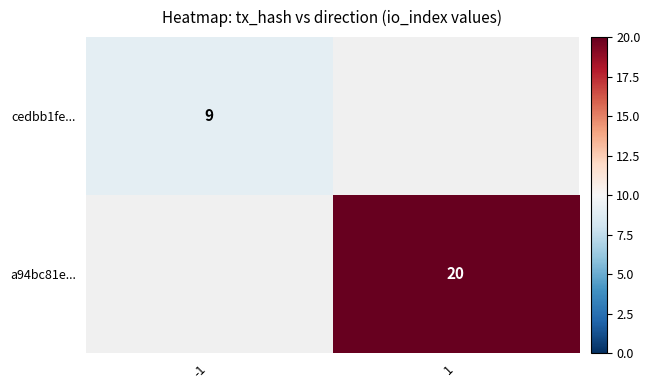

How many data points does each series have?

2